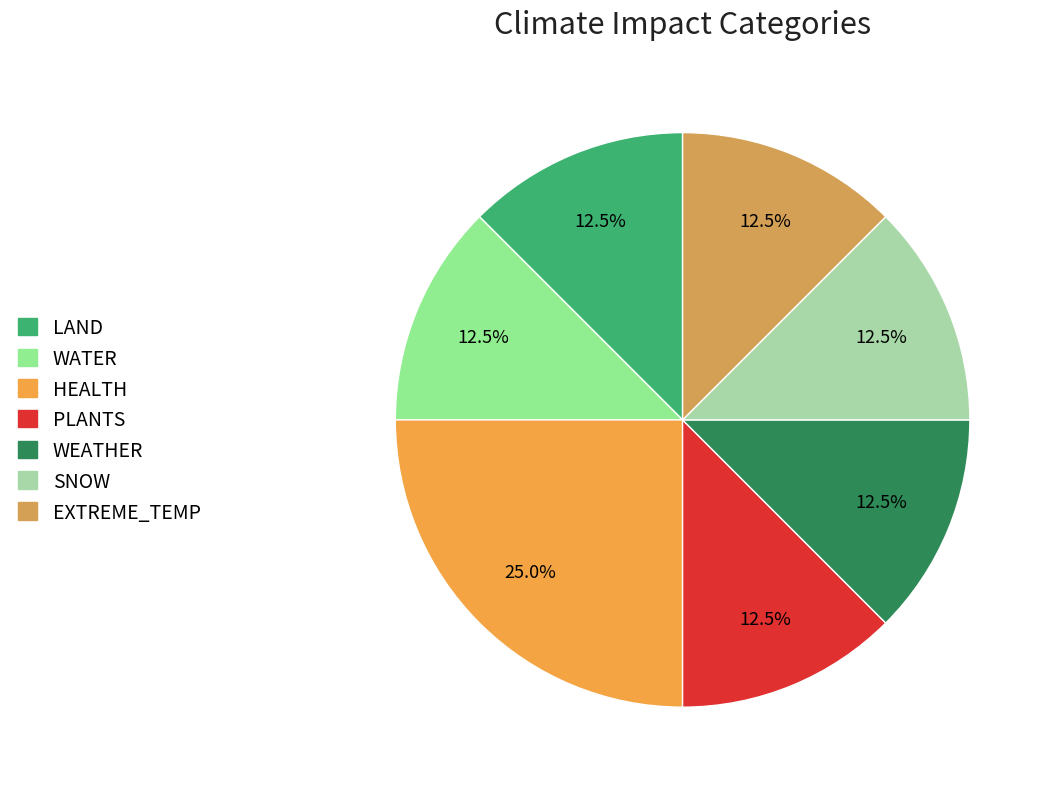

What is the smallest slice in the pie chart?

WATER